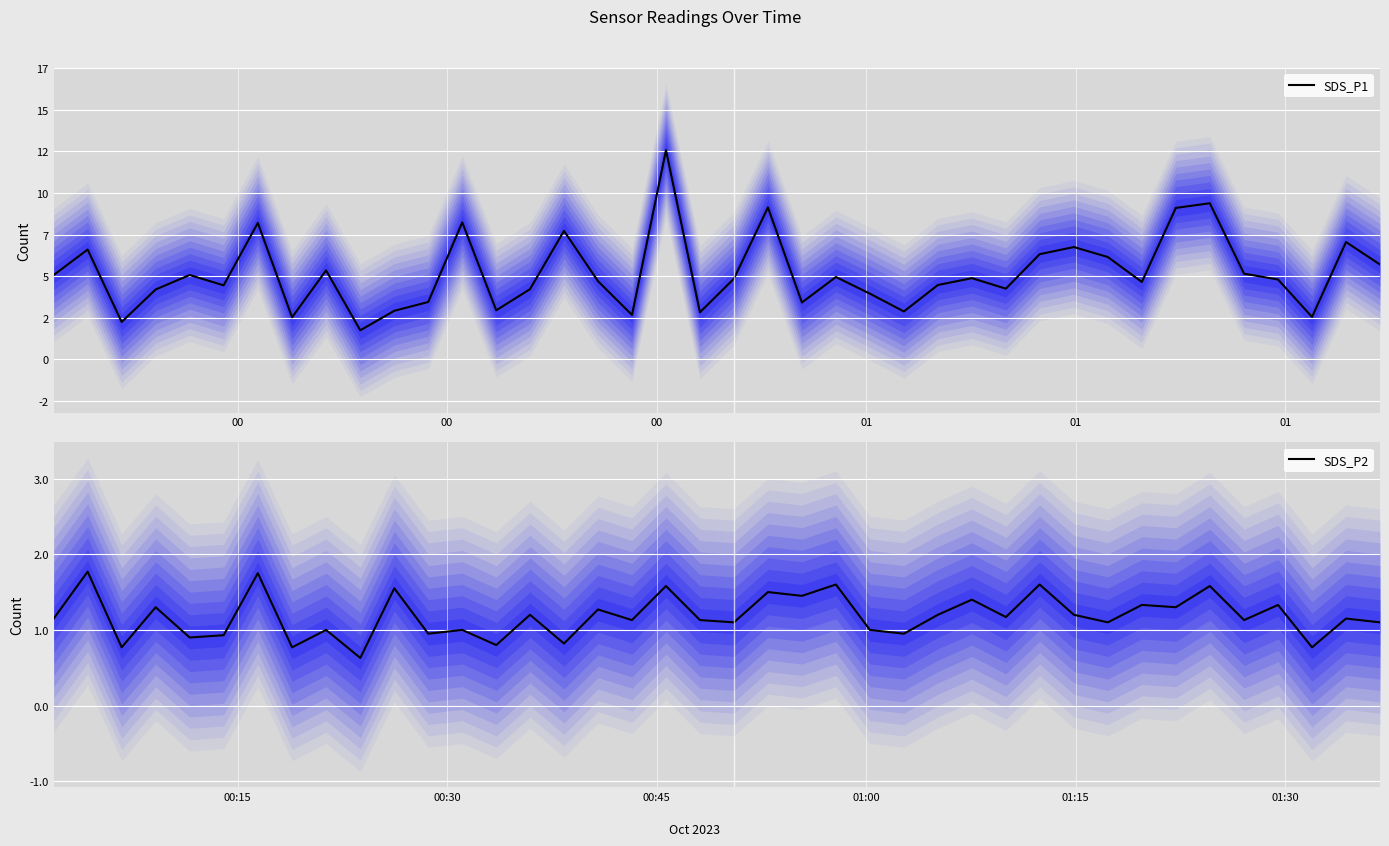

What is the difference between the second highest and minimum values in the SDS_P2 series?

1.1